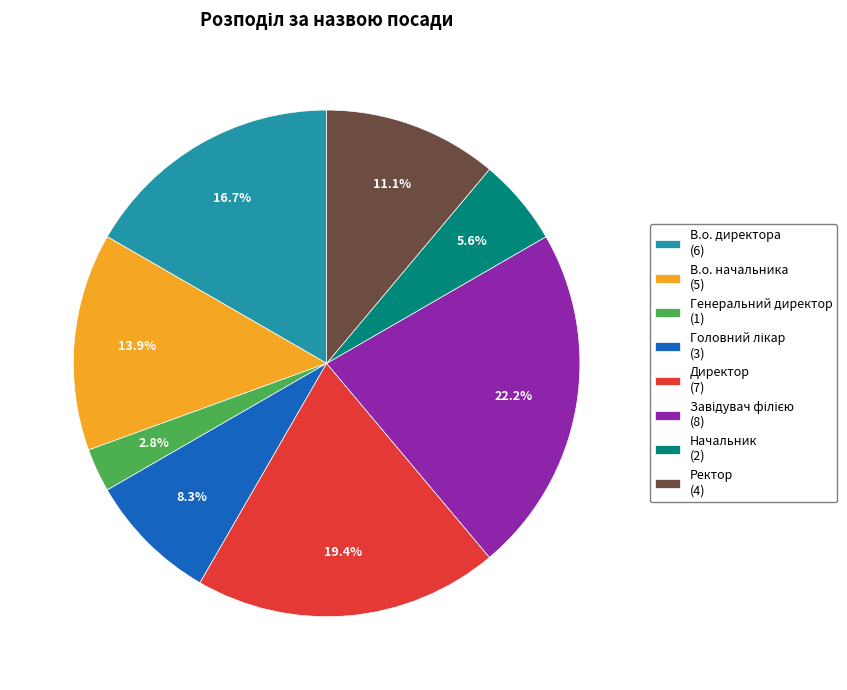

Is Ректор (4) the majority of the pie?

No